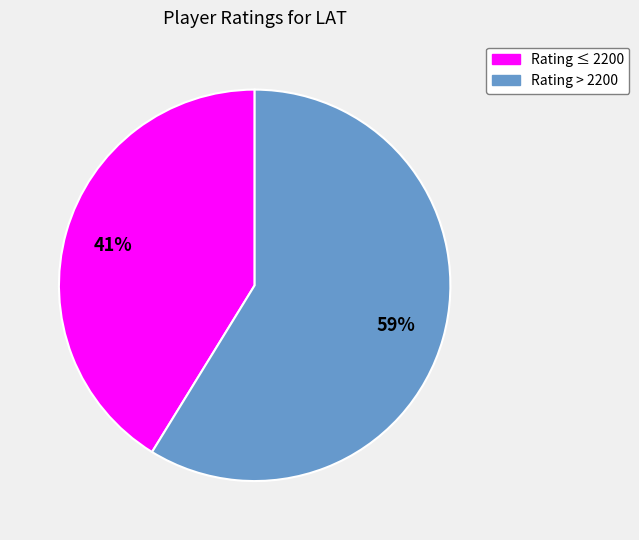

To the nearest percent, what is the average slice percentage?

50%